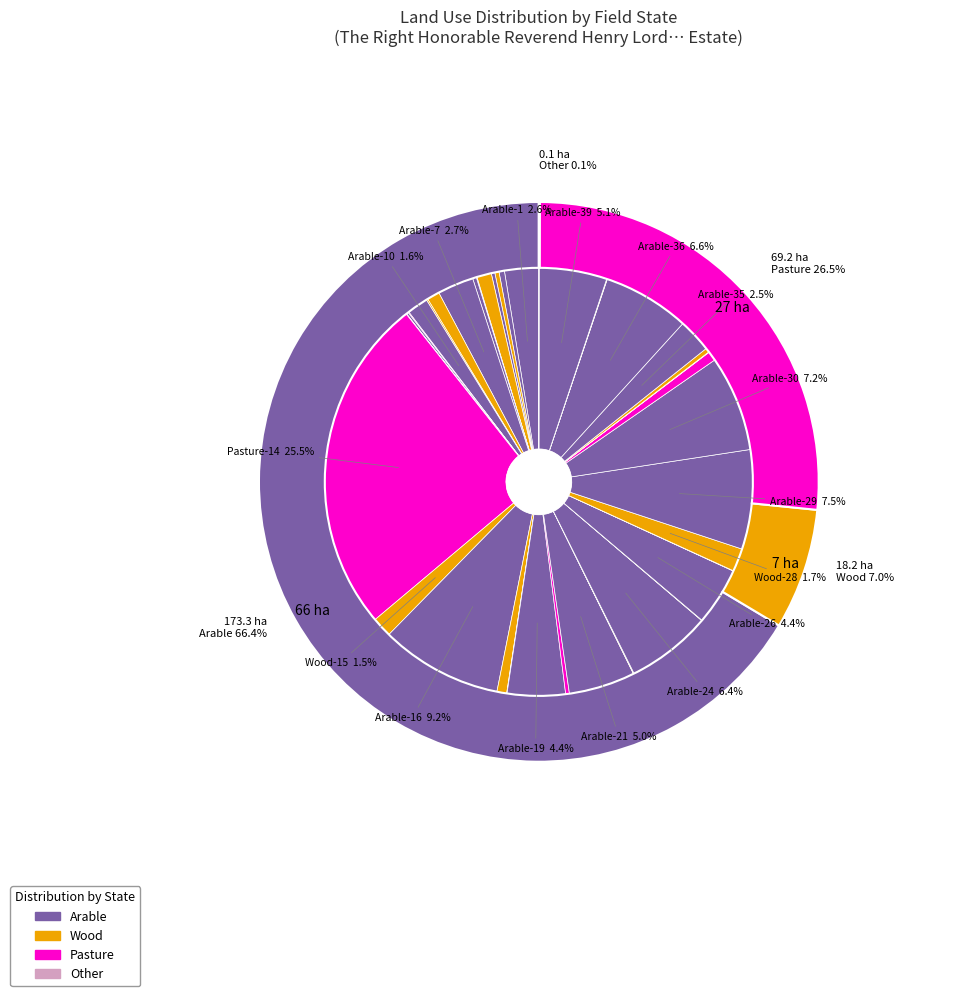

Is Arable-5 the majority of the pie?

No